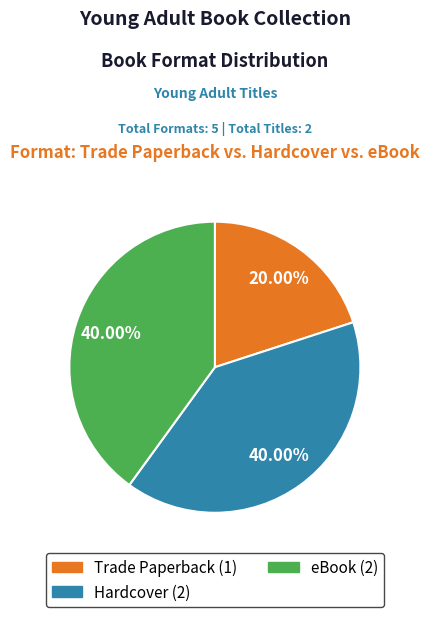

The Trade Paperback slice represents 7% of the pie. True or false?

False